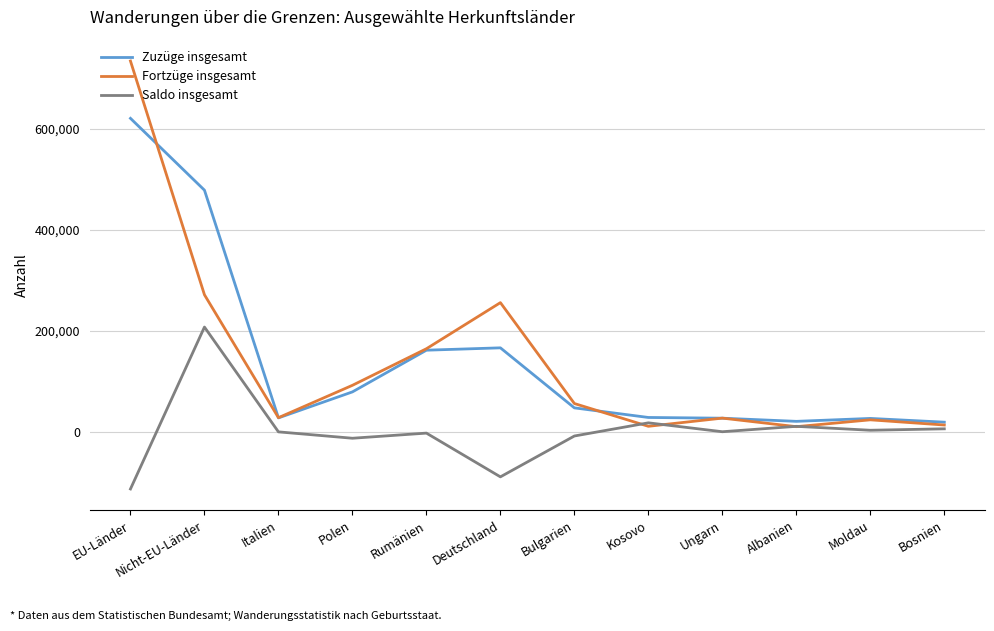

At which label does Zuzüge insgesamt reach its peak?

EU-Länder